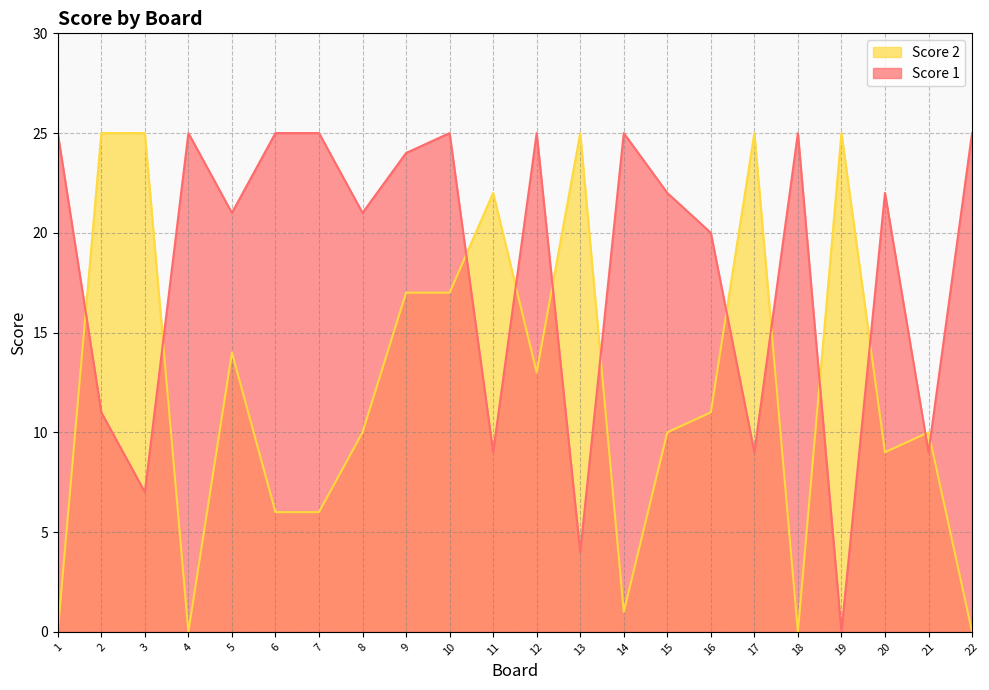

What is the approximate value of Score 1 at 16?

20